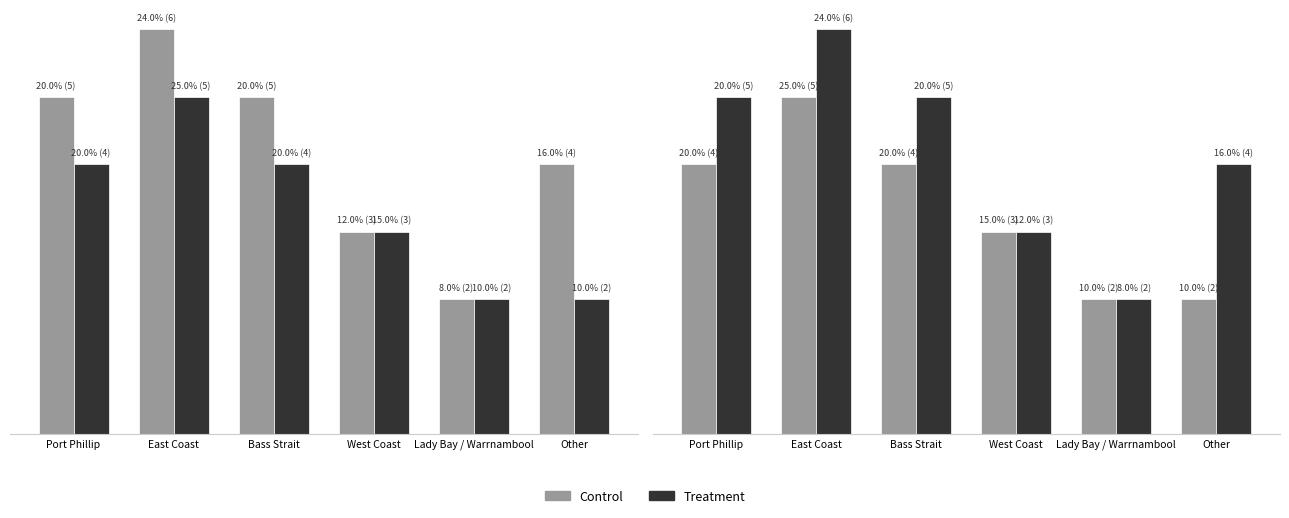

True or false: Control has a value of 3 at West Coast.

True